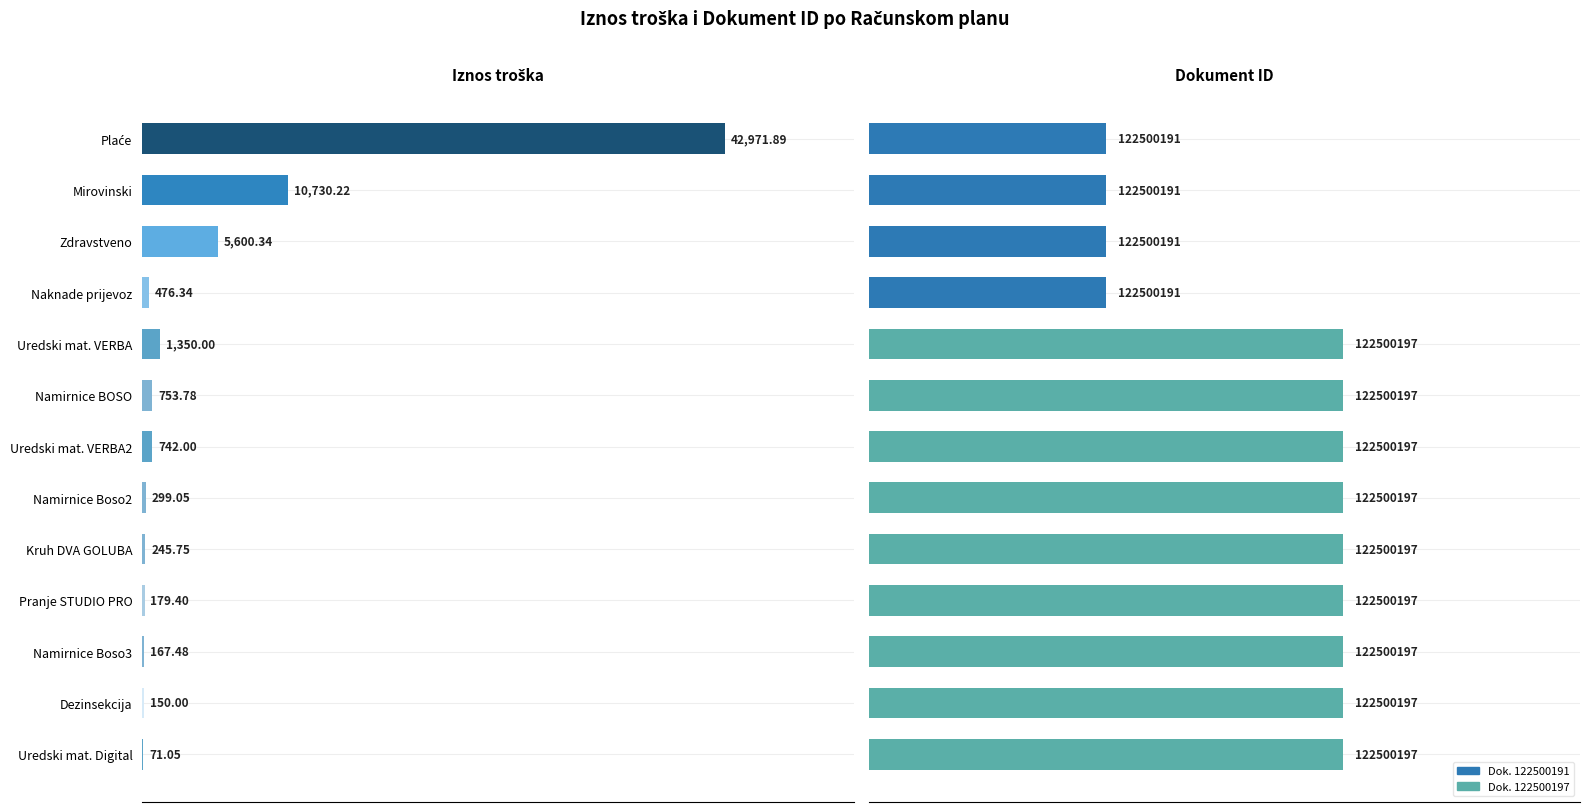

Count the number of categories in the chart.

13